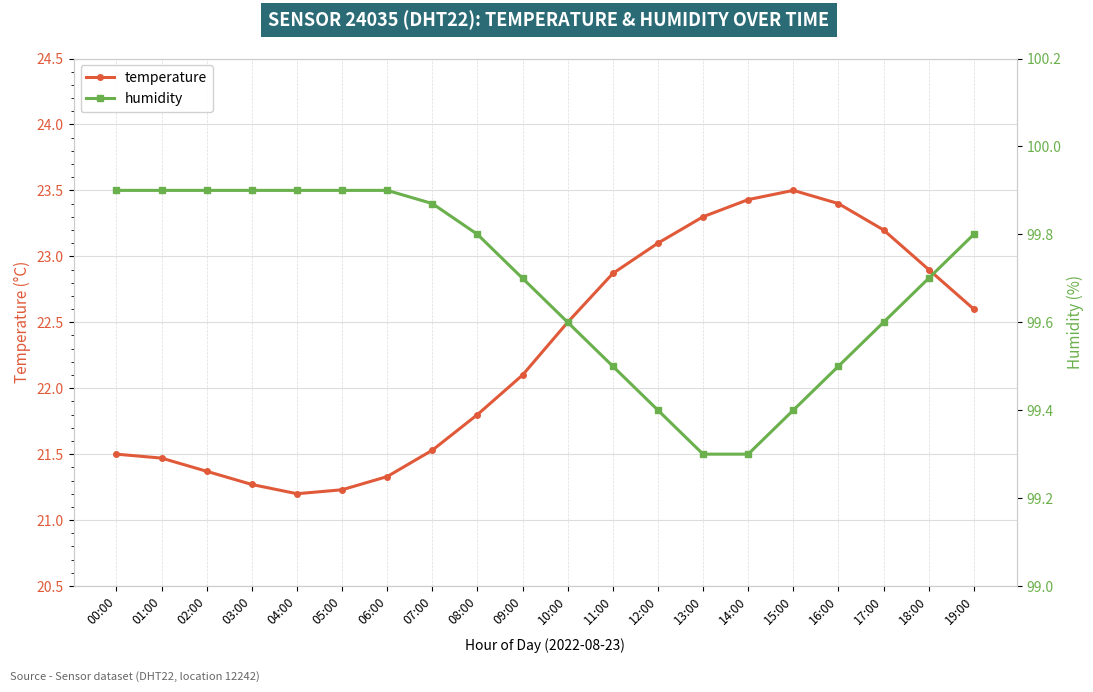

Where is the first local minimum for temperature?

04:00